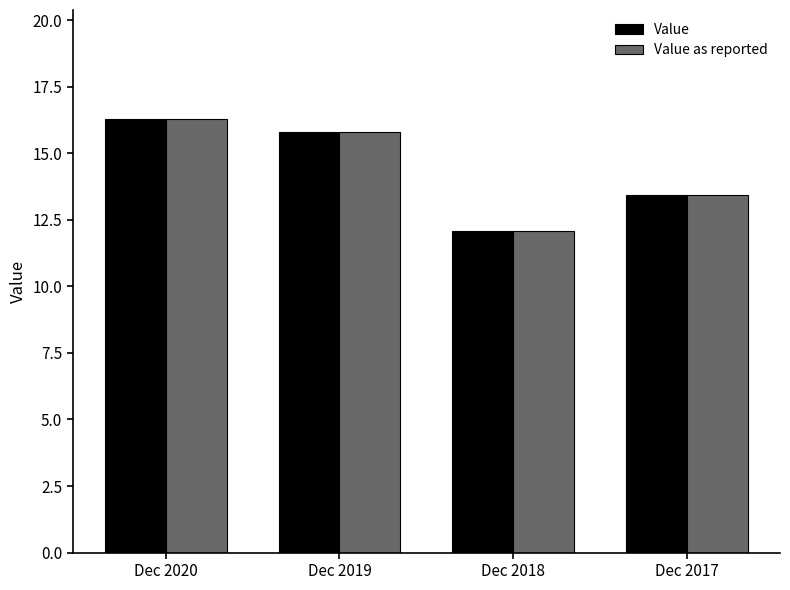

Reading right to left, extract all data points from this chart.

Value: Dec 2017=13.4	Dec 2018=12.1	Dec 2019=15.8	Dec 2020=16.3
Value as reported: Dec 2017=13.4	Dec 2018=12.1	Dec 2019=15.8	Dec 2020=16.3